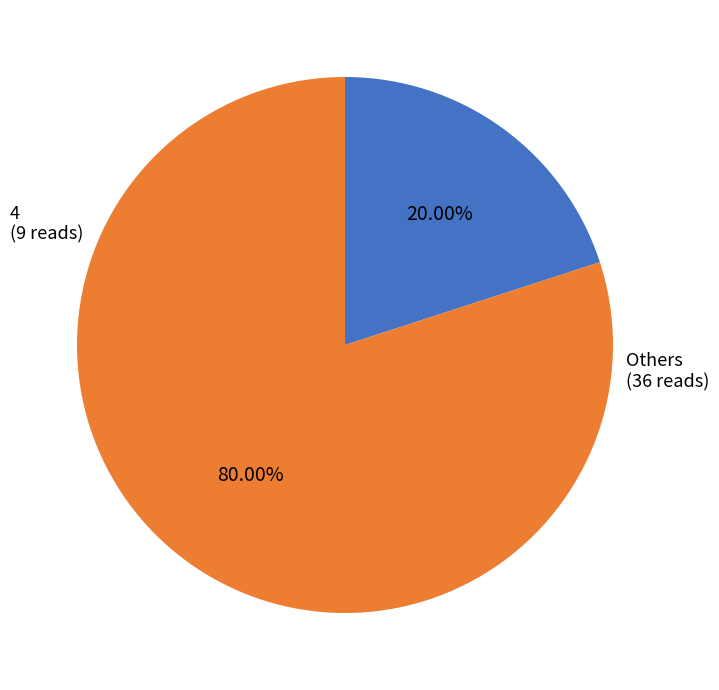

Is there a majority slice in this chart?

Yes